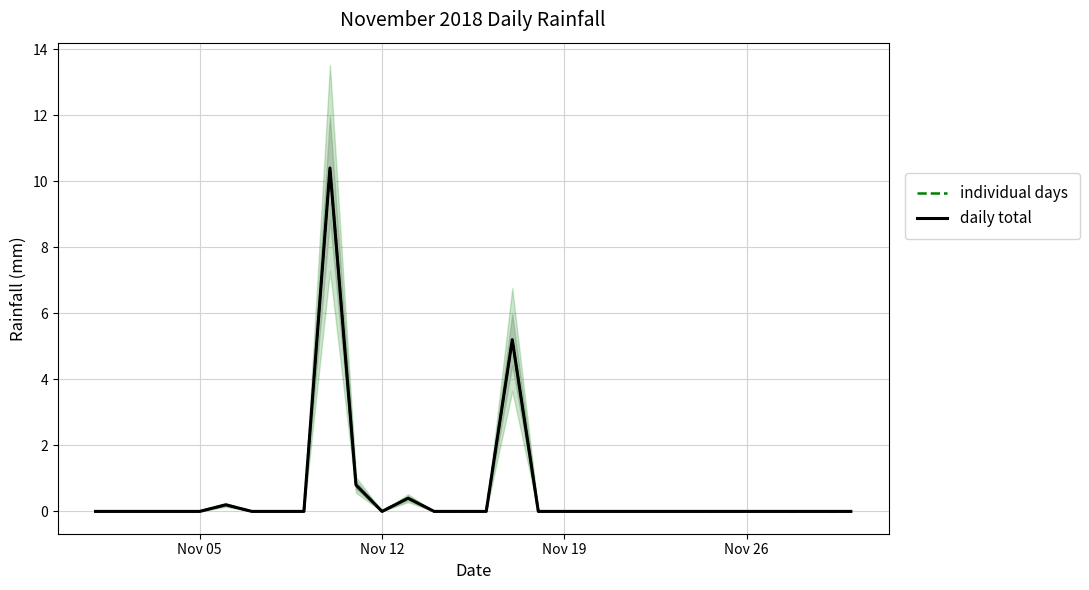

True or false: daily total and individual days cross at least once.

False